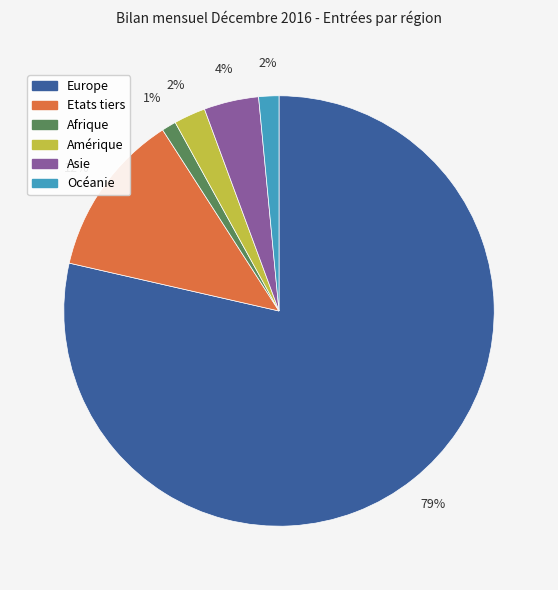

The Asie slice represents 4% of the pie. True or false?

True